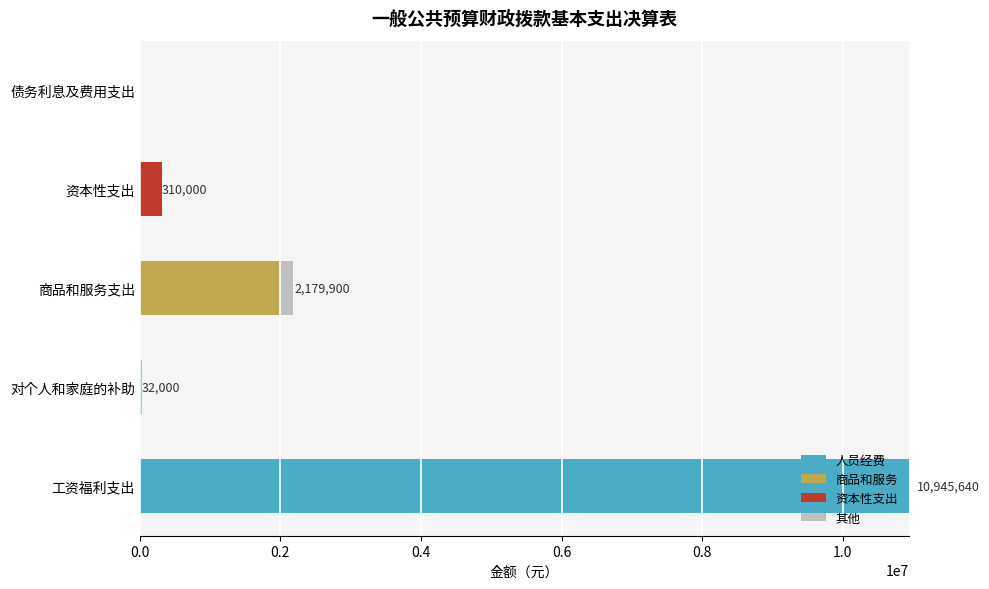

At which category is the sum across all series the highest?

工资福利支出